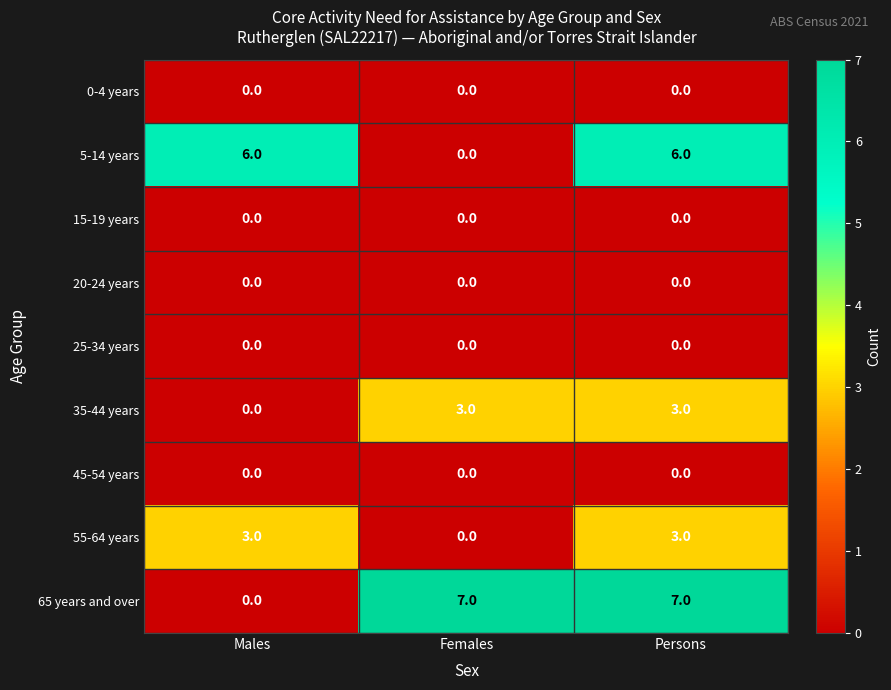

Reading left to right, extract all data points from this chart.

0-4 years: Males=0	Females=0	Persons=0
5-14 years: Males=6	Females=0	Persons=6
15-19 years: Males=0	Females=0	Persons=0
20-24 years: Males=0	Females=0	Persons=0
25-34 years: Males=0	Females=0	Persons=0
35-44 years: Males=0	Females=3	Persons=3
45-54 years: Males=0	Females=0	Persons=0
55-64 years: Males=3	Females=0	Persons=3
65 years and over: Males=0	Females=7	Persons=7